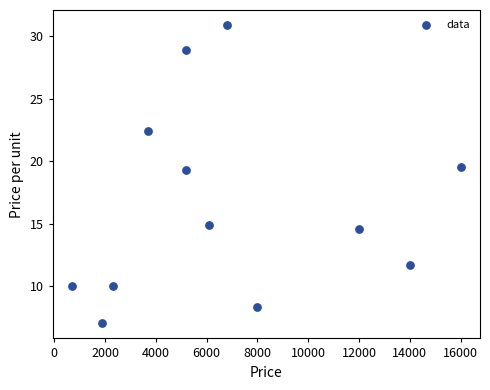

What is the average Y value?

16.5